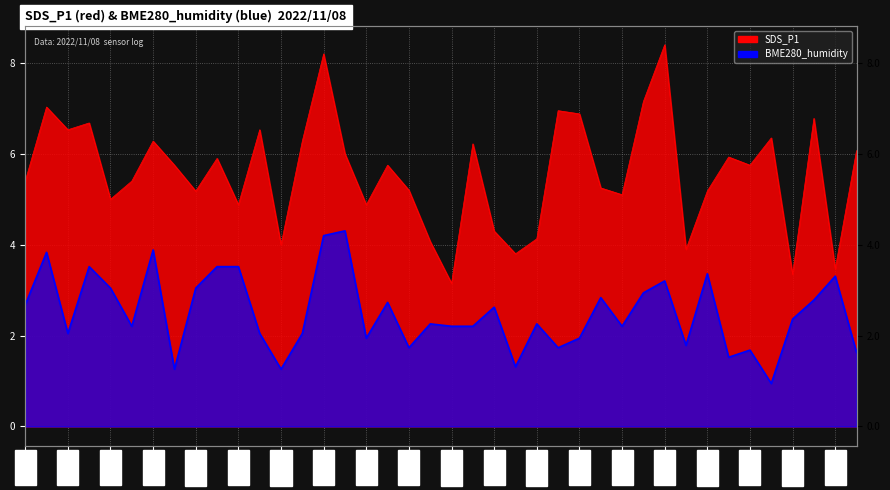

List the labels in order of BME280_humidity value, smallest first.

01:37, 00:27, 00:40, 01:08, 01:32, 01:47, 01:35, 00:55, 01:13, 01:27, 00:50, 01:15, 00:15, 00:37, 00:42, 00:23, 01:00, 01:03, 01:20, 00:57, 01:10, 01:40, 01:05, 00:02, 00:52, 01:42, 01:18, 01:22, 00:20, 00:30, 01:25, 01:45, 01:30, 00:18, 00:32, 00:35, 00:04, 00:25, 00:45, 00:47